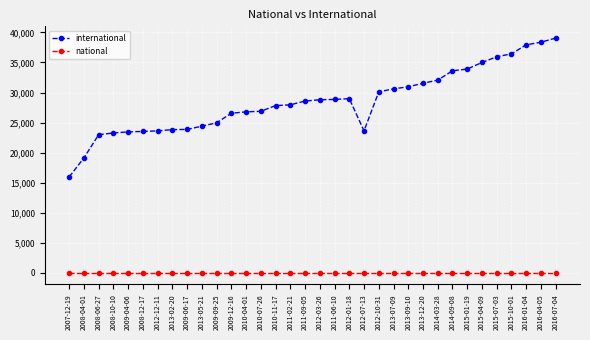

How many distinct data groups are displayed?

2